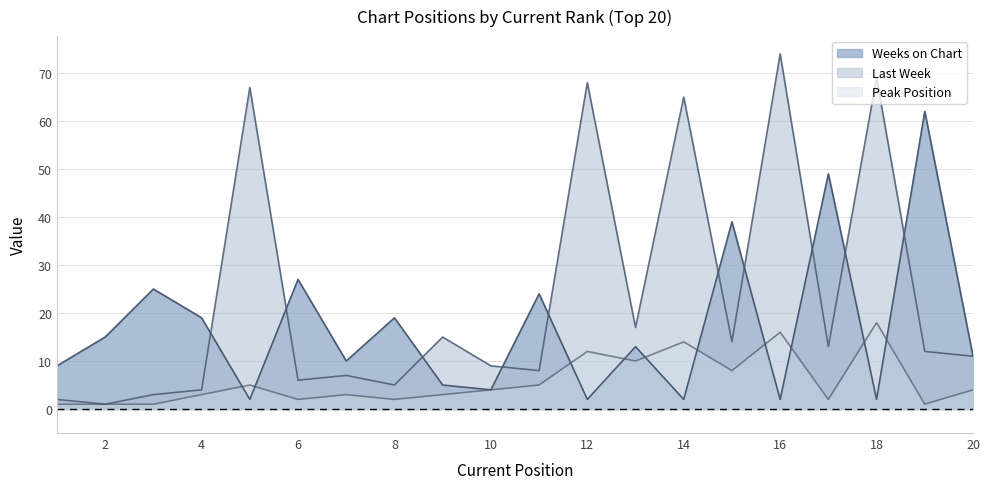

What is the highest value of the Last Week series?

74